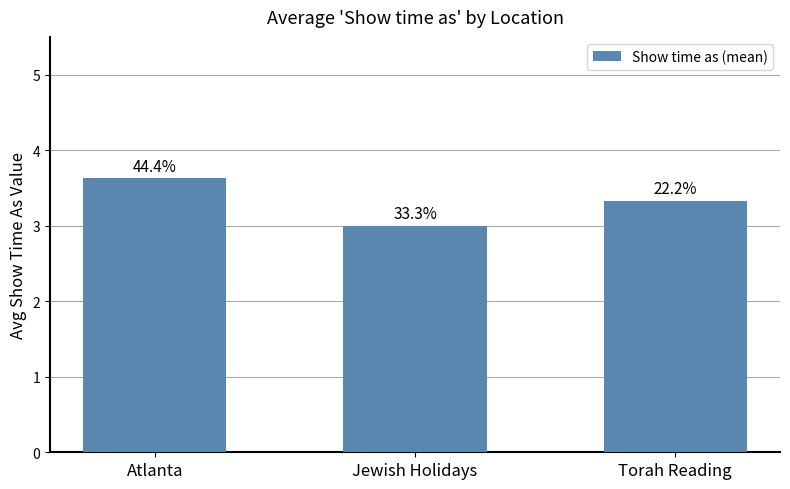

Are the bars horizontal?

No